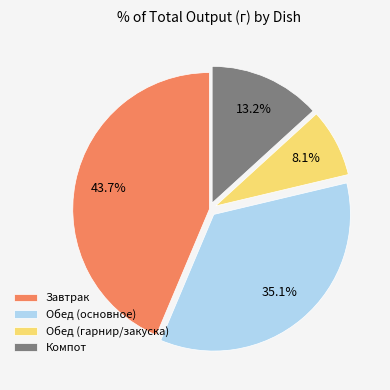

How many slices are in this pie chart?

4